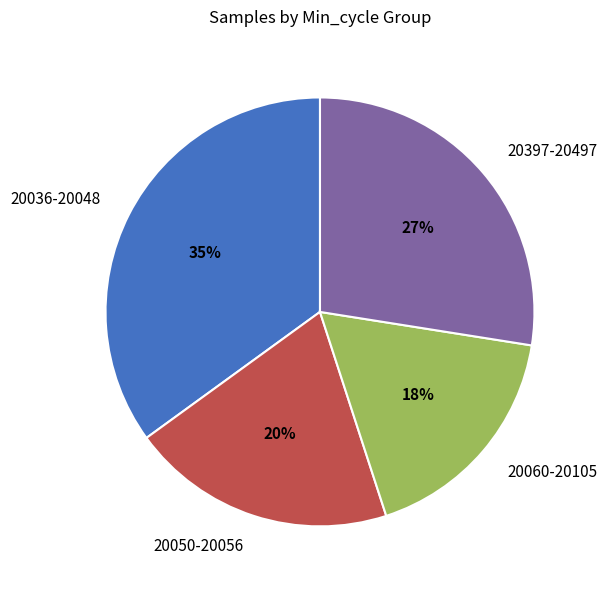

Between 20050-20056 and 20036-20048, which is larger?

20036-20048